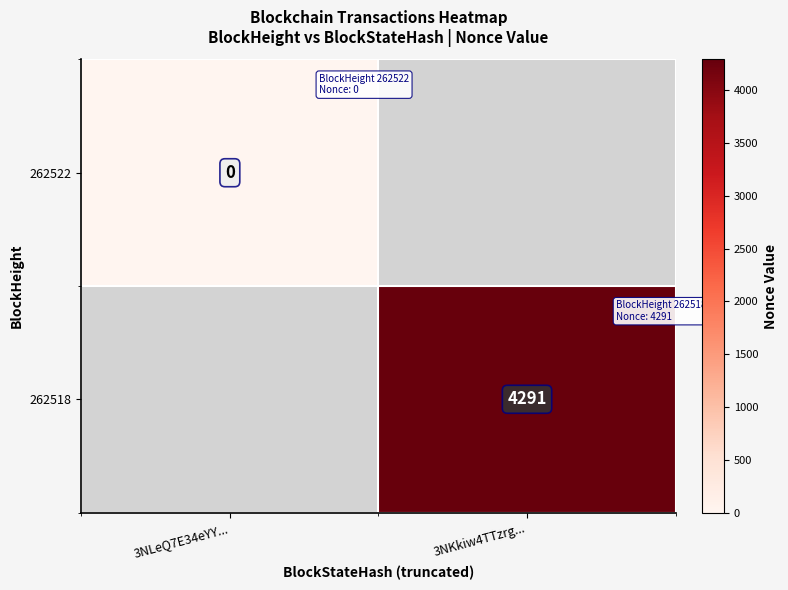

At which category does the chart reach its minimum across all series?

3NLeQ7E34eYY...